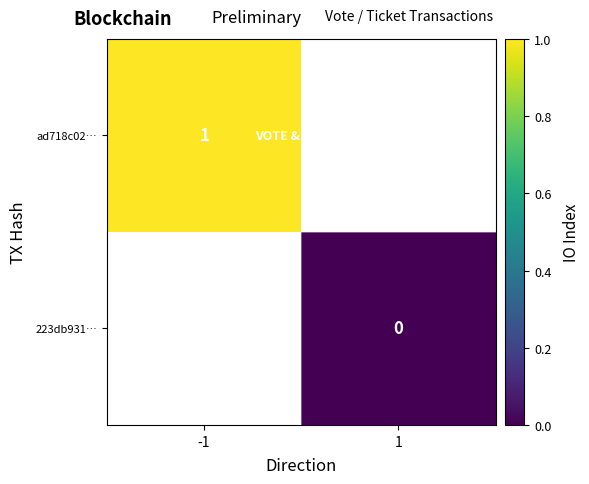

The value of ad718c02… at -1 is 2. True or false?

False